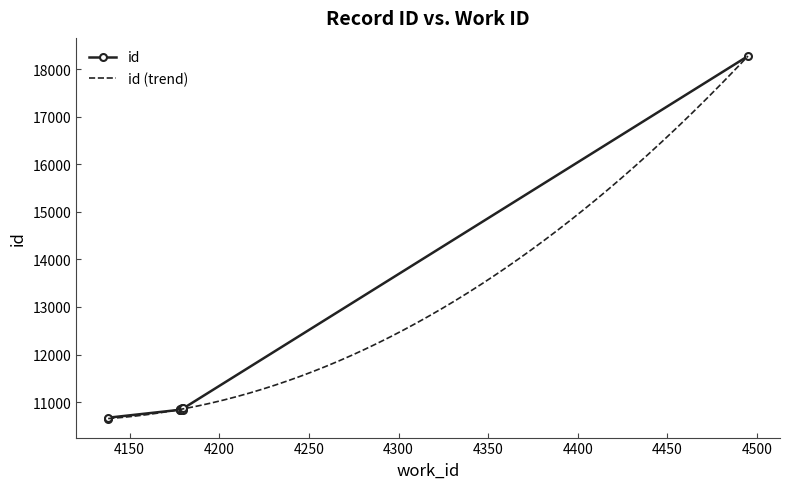

What is the maximum value for id (trend)?

18272.0